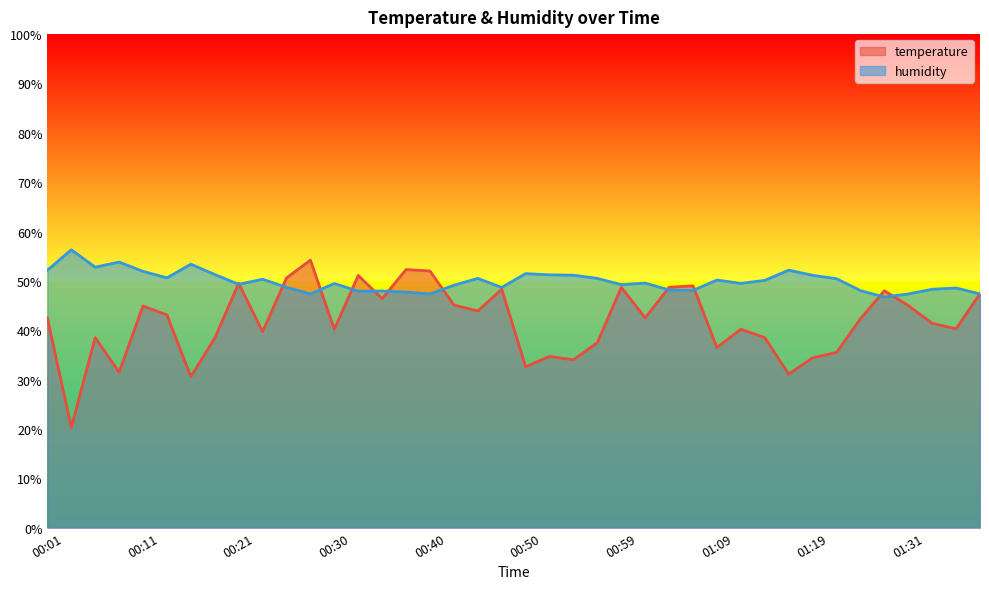

Reading left to right, transcribe all the data shown in this chart.

temperature: 42.5	20.3	38.5	31.5	44.9	43.1	30.6	38.4	49.5	39.7	50.6	54.2	40.2	51.1	46.4	52.3	52.0	45.1	43.9	48.3	32.6	34.7	34.0	37.5	48.7	42.5	48.7	49.0	36.5	40.2	38.5	31.1	34.4	35.5	42.3	48.0	45.0	41.4	40.3	47.4
humidity: 52.1	56.3	52.8	53.8	51.9	50.6	53.4	51.3	49.3	50.3	48.7	47.4	49.5	47.9	48.0	47.7	47.4	49.1	50.5	48.7	51.5	51.2	51.1	50.5	49.2	49.5	48.2	48.1	50.2	49.5	50.1	52.2	51.1	50.4	48.0	46.7	47.4	48.3	48.6	47.4